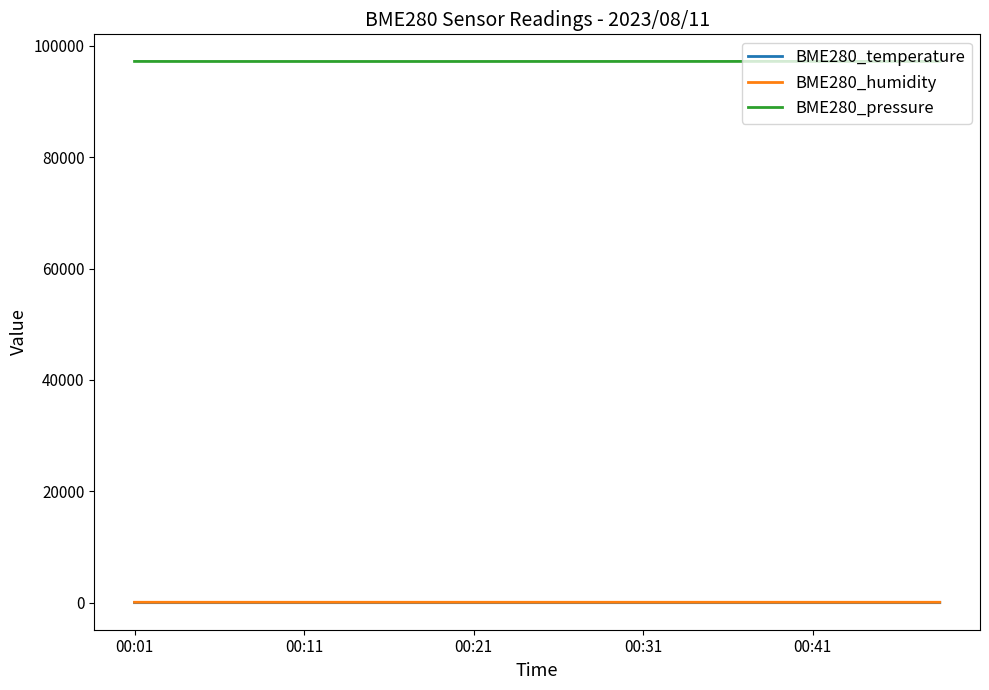

What is the maximum value shown in the chart?

97184.3